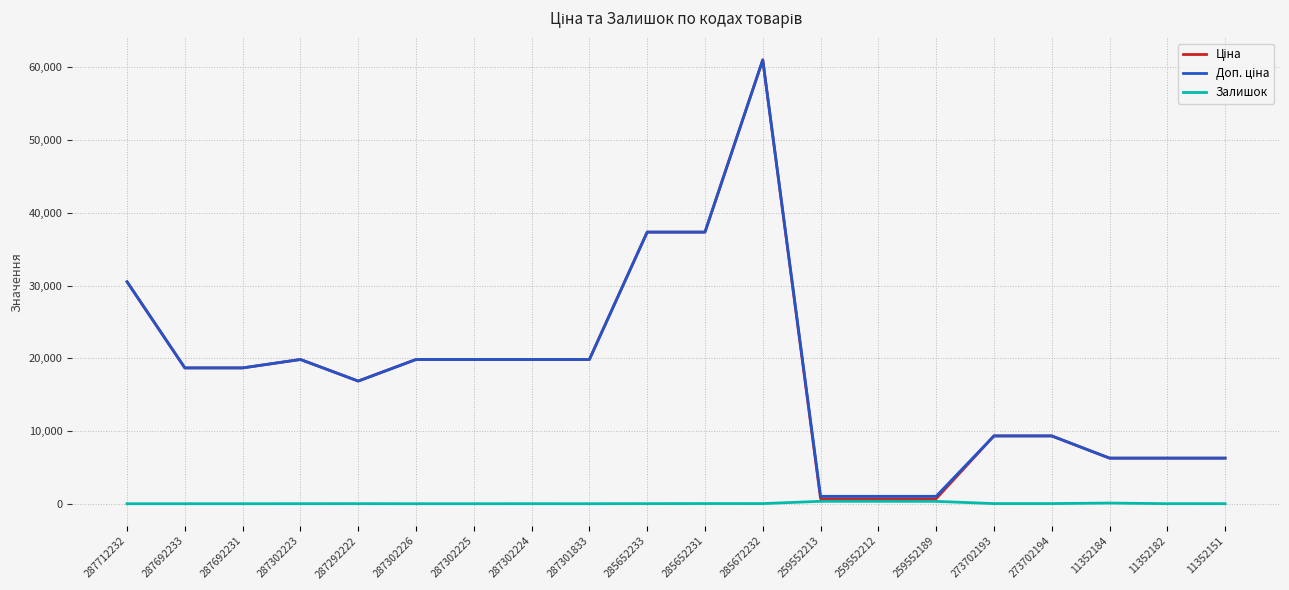

How many categories are shown in the chart?

20